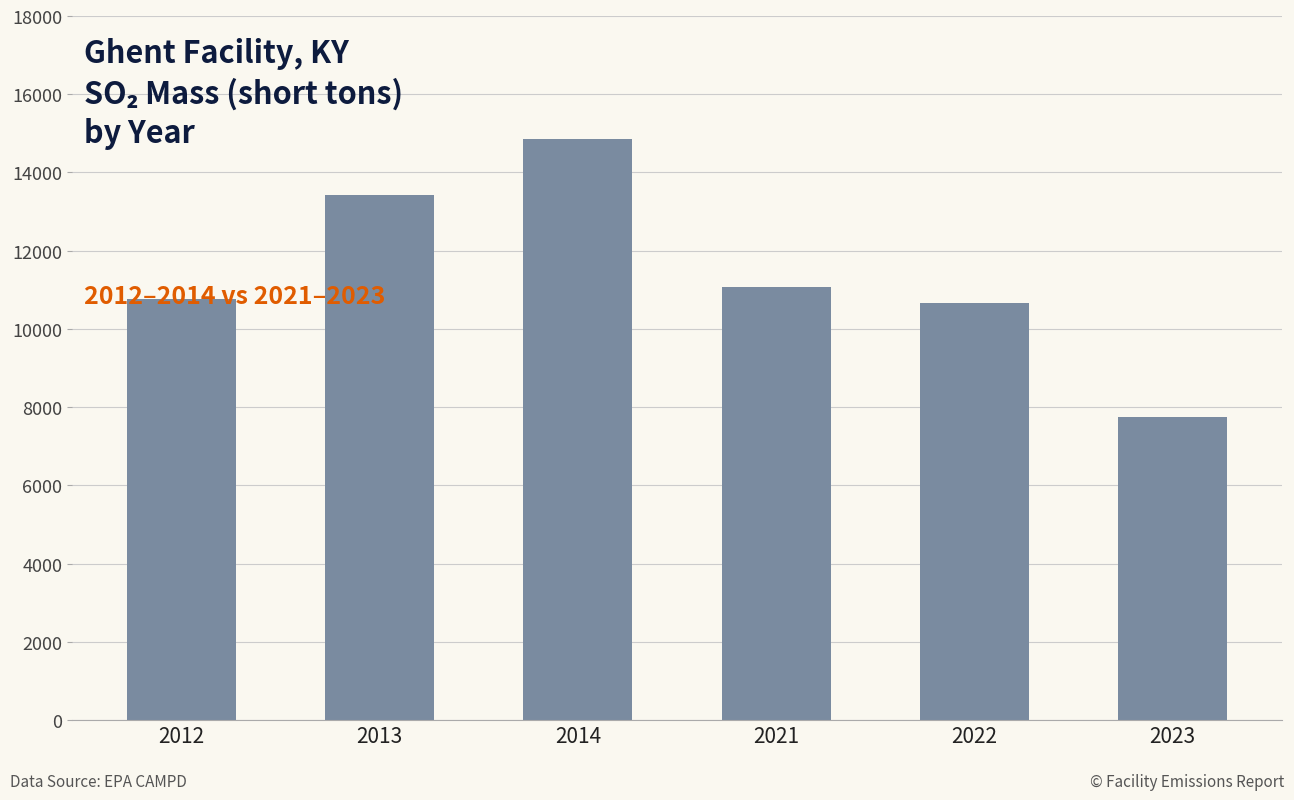

Which has a higher value, 2022 or 2021?

2021